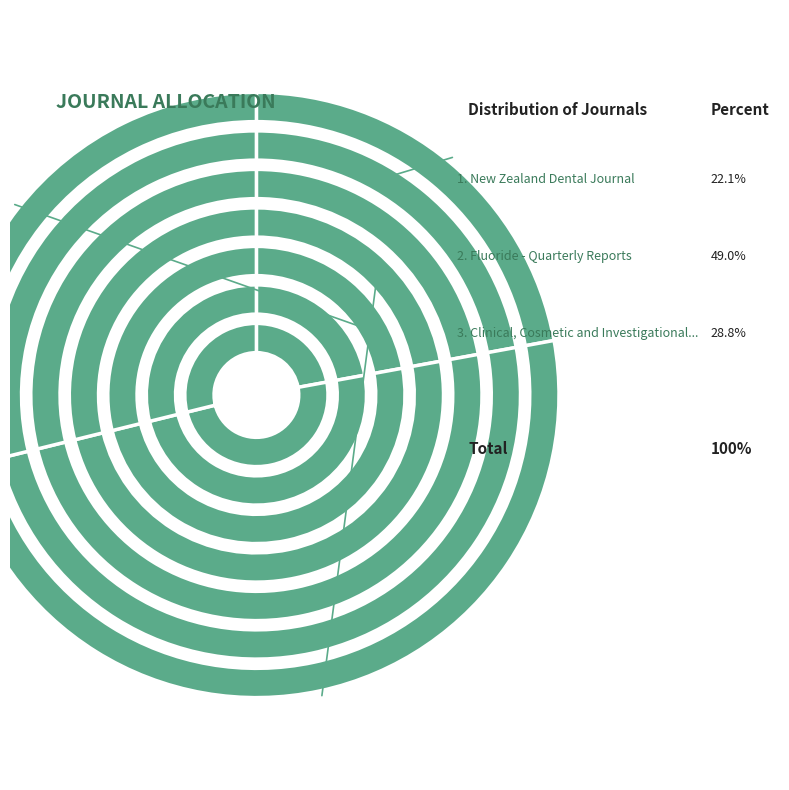

How many segments does this pie chart have?

3